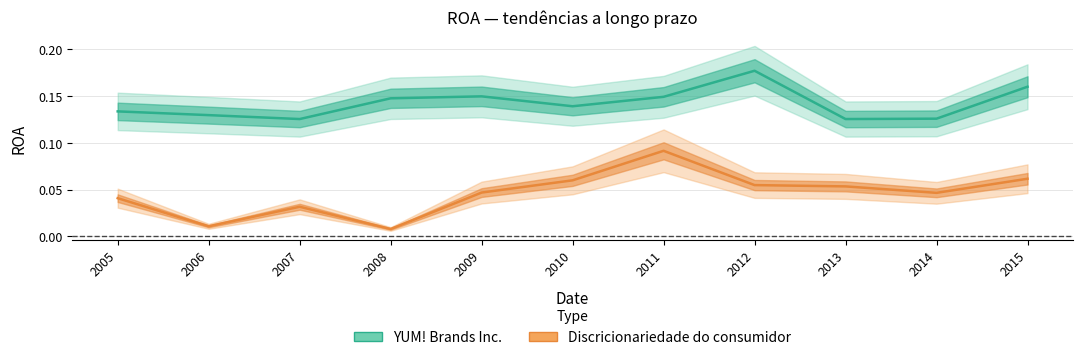

True or false: YUM! Brands Inc. has more than 1 points higher than both neighbors.

True